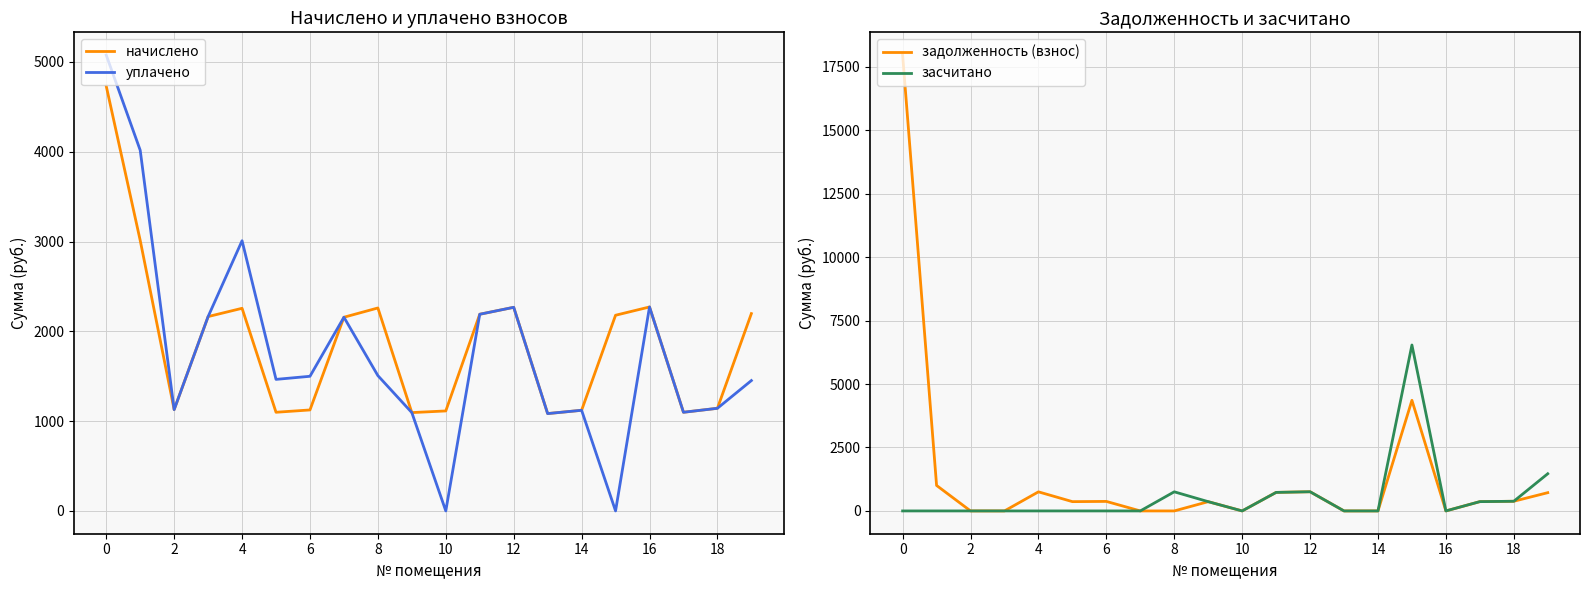

The value of уплачено at 16 is 533.6. True or false?

False